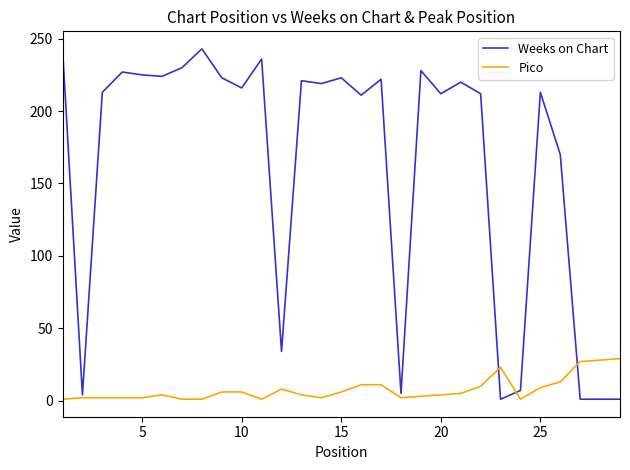

Which series has the widest spread of values?

Weeks on Chart